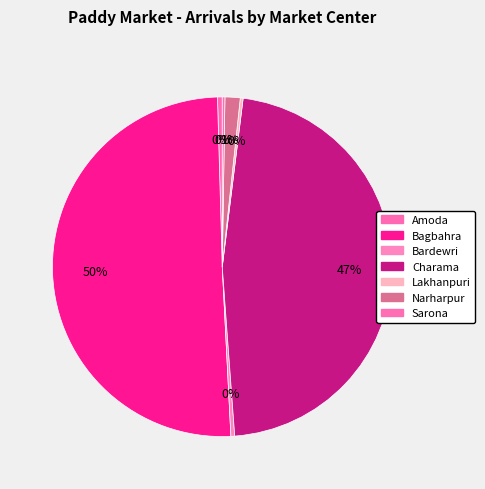

Is it true that Lakhanpuri is 0% of the pie?

True